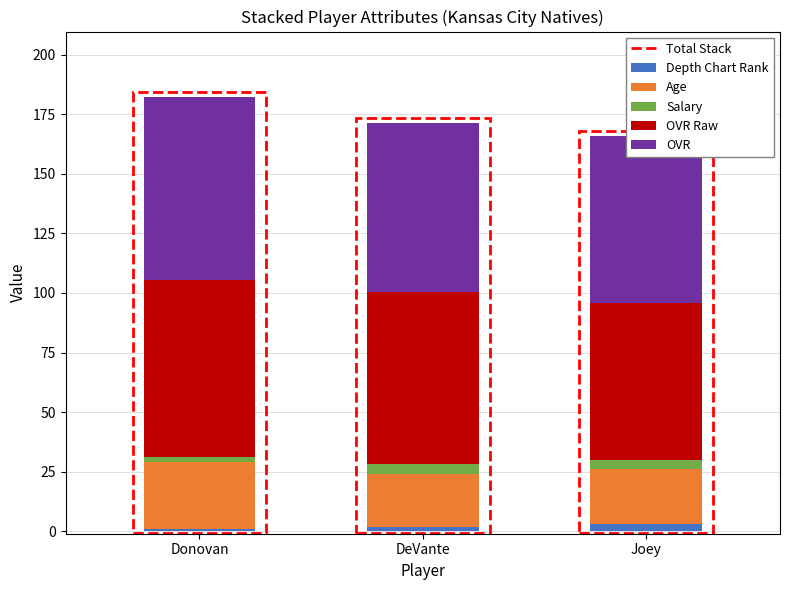

At which category is the sum across all series the highest?

Donovan